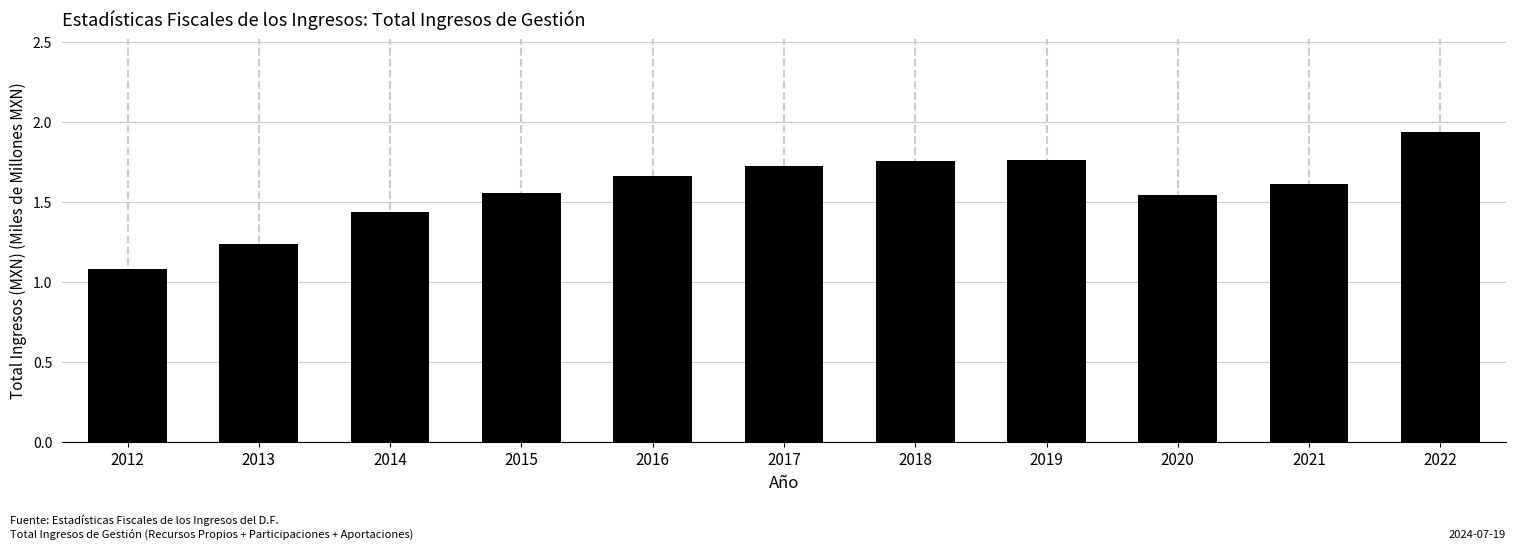

The value at 2017 is 1.1. True or false?

False